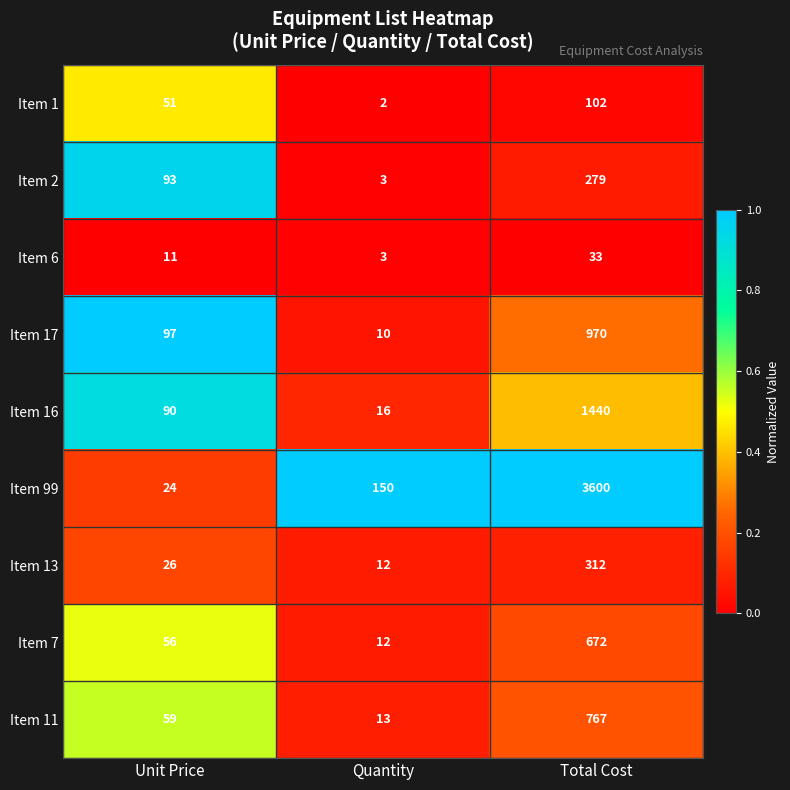

Which label corresponds to the largest value in the chart?

Total Cost